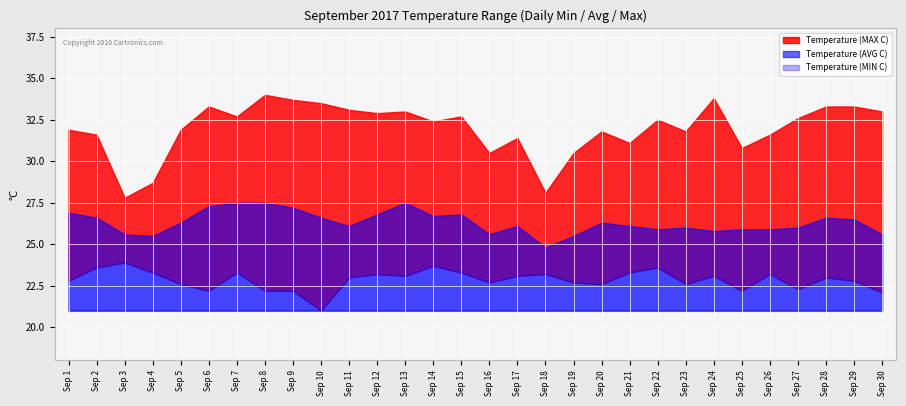

Reading left to right, extract all data points from this chart.

Temperature (MAX C): 31.9	31.6	27.8	28.7	31.9	33.3	32.7	34.0	33.7	33.5	33.1	32.9	33.0	32.4	32.7	30.5	31.4	28.1	30.5	31.8	31.1	32.5	31.8	33.8	30.8	31.6	32.6	33.3	33.3	33.0
Temperature (AVG C): 26.9	26.6	25.6	25.5	26.3	27.3	27.5	27.5	27.2	26.6	26.1	26.8	27.5	26.7	26.8	25.6	26.1	24.8	25.5	26.3	26.1	25.9	26.0	25.8	25.9	25.9	26.0	26.6	26.5	25.6
Temperature (MIN C): 22.8	23.6	23.9	23.3	22.6	22.2	23.3	22.2	22.2	21.0	23.0	23.2	23.1	23.7	23.3	22.7	23.1	23.2	22.7	22.6	23.3	23.6	22.6	23.1	22.2	23.2	22.3	23.0	22.8	22.1